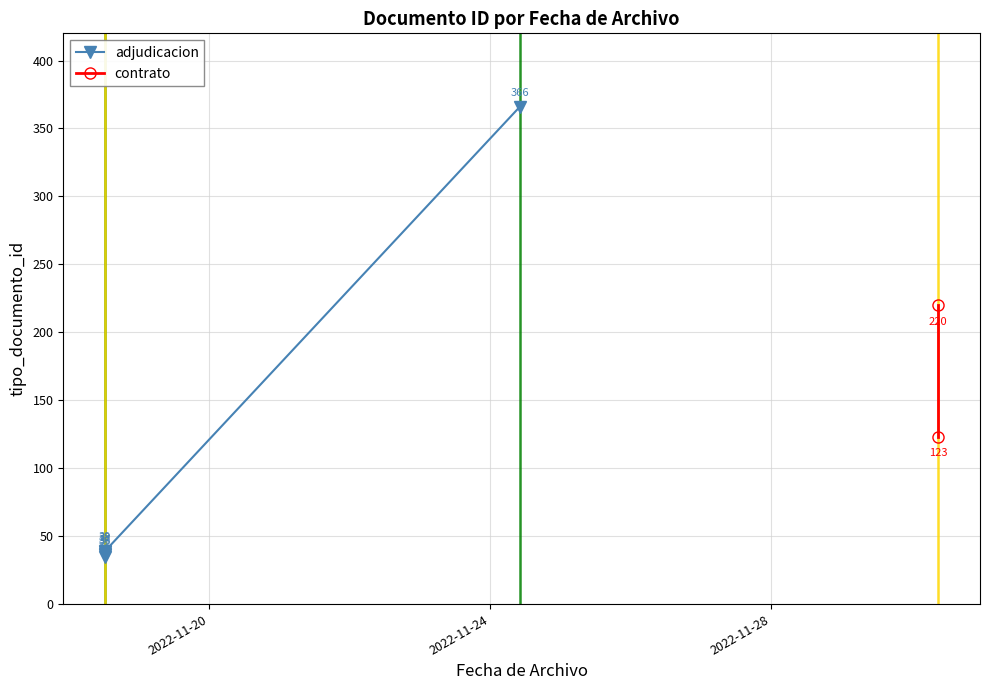

Is this an area chart (filled region under the line)?

No